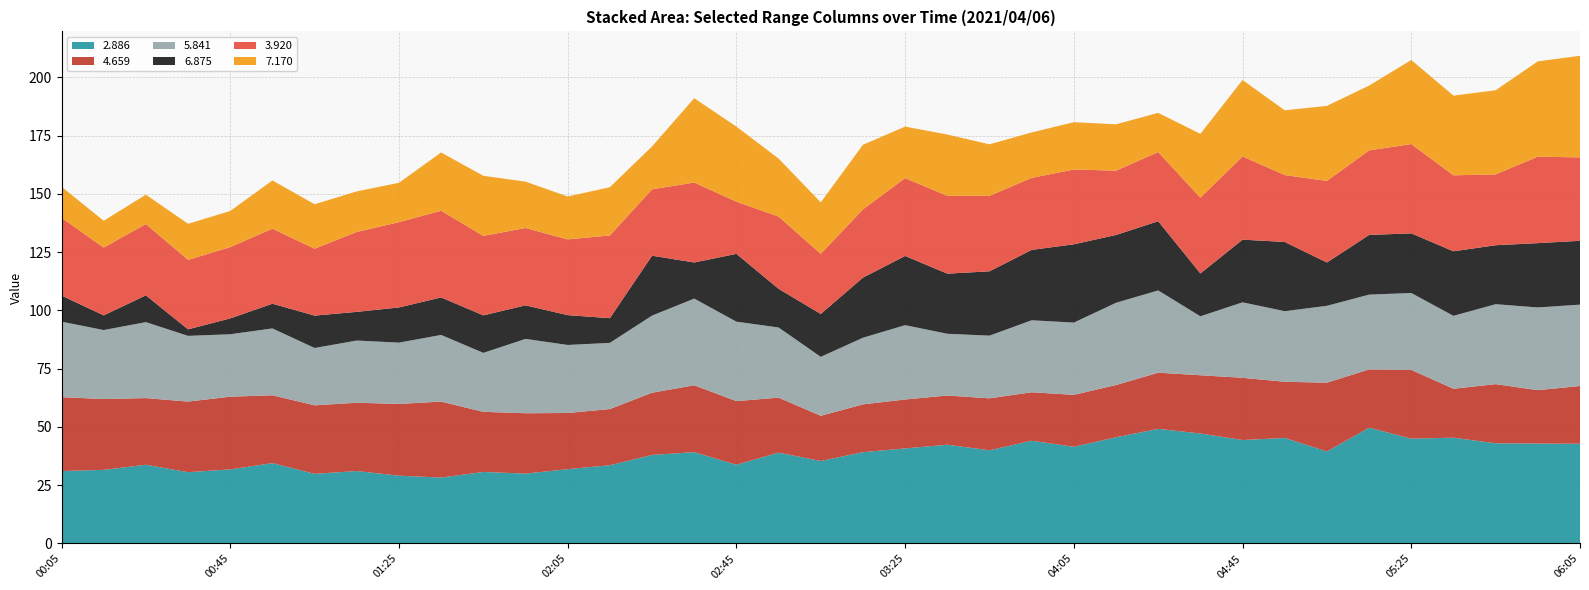

Reading left to right, list all the values displayed in this chart.

2.886: 31.1	31.6	33.8	30.6	31.8	34.5	29.9	31.1	29.1	28.3	30.7	30.0	31.9	33.6	38.0	39.2	33.8	39.0	35.4	39.2	40.8	42.4	40.0	44.1	41.5	45.6	49.2	47.2	44.4	45.3	39.5	49.7	45.0	45.4	43.0	42.9	42.8
4.659: 31.7	30.4	28.6	30.3	31.2	29.1	29.4	29.3	30.8	32.6	25.8	25.9	24.1	24.1	26.7	28.7	27.3	23.6	19.4	20.5	21.0	21.1	22.3	20.8	22.3	22.4	24.1	25.0	26.7	24.1	29.5	25.0	29.5	21.0	25.4	22.9	24.8
5.841: 32.4	29.6	32.6	28.2	26.8	28.7	24.6	26.7	26.3	28.6	25.3	31.9	29.2	28.4	33.1	37.2	34.1	30.1	25.3	28.6	31.9	26.5	26.9	30.9	31.0	35.3	35.3	25.3	32.4	30.3	33.0	32.1	33.0	31.3	34.3	35.5	34.9
6.875: 11.2	6.3	11.5	2.8	6.8	10.6	13.9	12.3	15.1	16.1	16.1	14.4	12.8	10.6	25.7	15.5	29.1	16.6	18.4	25.8	29.7	25.8	27.6	30.2	33.6	29.1	29.7	18.4	26.9	29.7	18.6	25.6	25.6	27.7	25.3	27.6	27.4
3.920: 33.4	29.1	30.6	29.8	30.6	32.2	28.7	34.3	36.6	37.2	34.1	33.2	32.5	35.5	28.5	34.3	22.4	31.0	25.8	29.3	33.4	33.4	32.4	30.9	32.1	27.6	29.7	32.5	35.7	28.7	35.0	36.3	38.3	32.6	30.4	37.1	35.8
7.170: 13.3	11.5	12.6	15.5	15.5	20.7	19.1	17.4	16.9	25.0	25.8	19.9	18.4	20.7	18.4	36.2	32.2	24.9	22.1	27.7	22.1	26.3	22.1	19.5	20.3	19.9	16.8	27.4	32.8	27.8	32.2	27.8	36.1	34.2	36.1	40.9	43.6